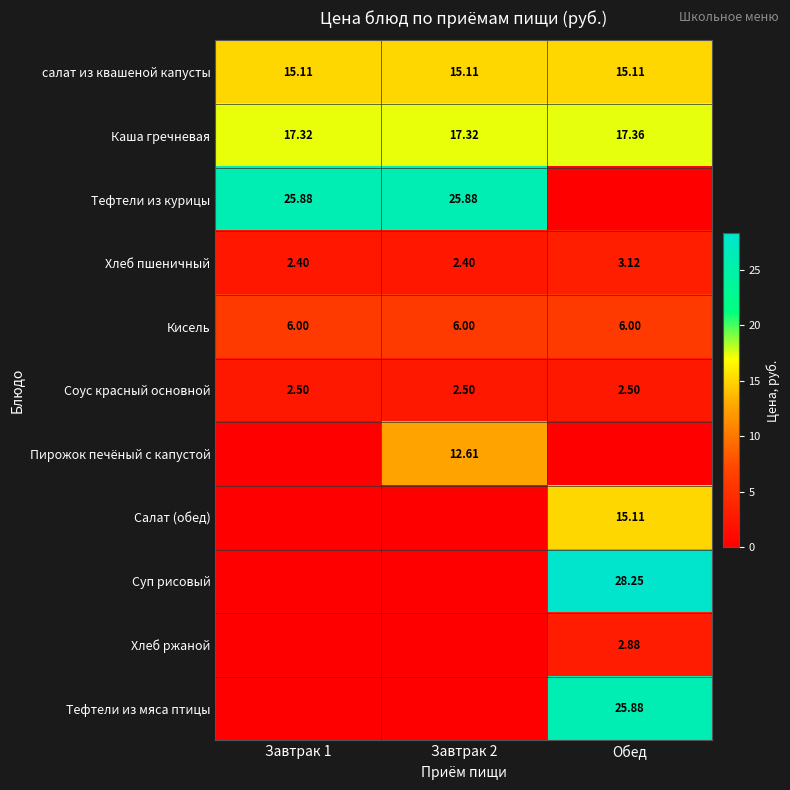

Is the value of салат из квашеной капусты at Завтрак 2 greater than the value of Пирожок печёный с капустой at Завтрак 2?

Yes